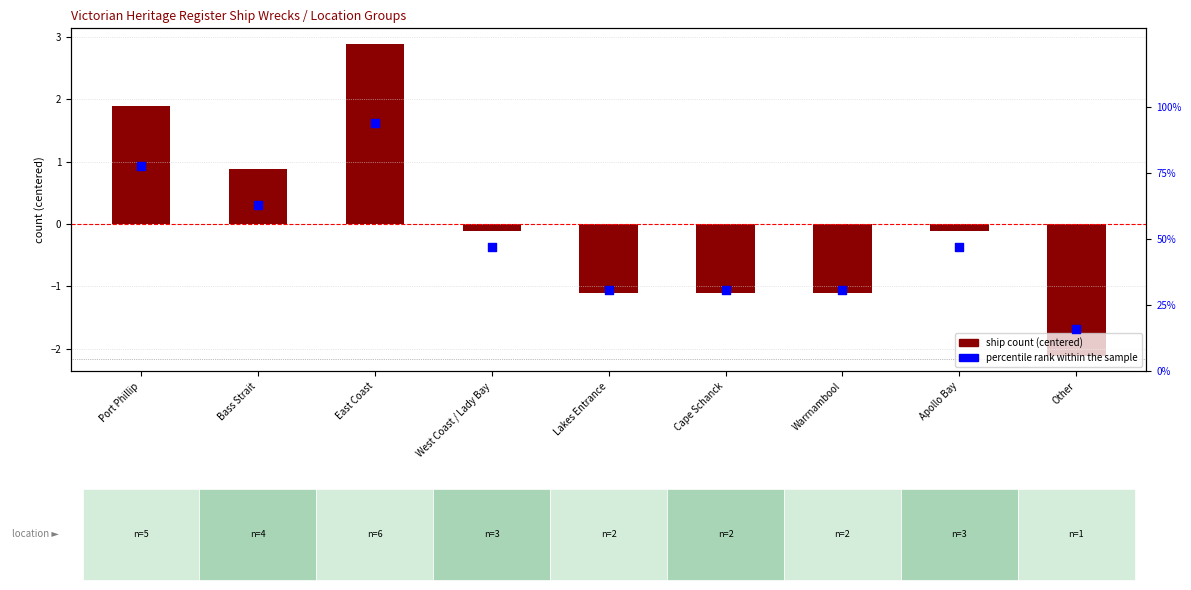

At how many categories does at least one series exceed 56?

3